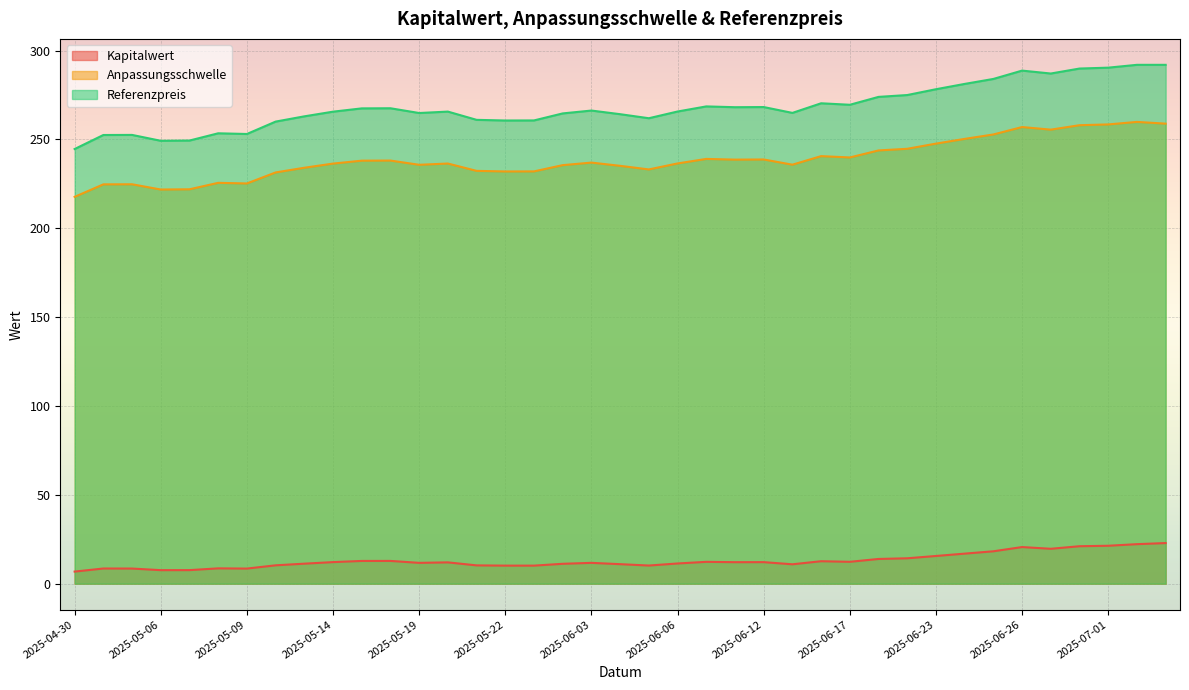

True or false: Anpassungsschwelle has more than 0 points higher than both neighbors.

True